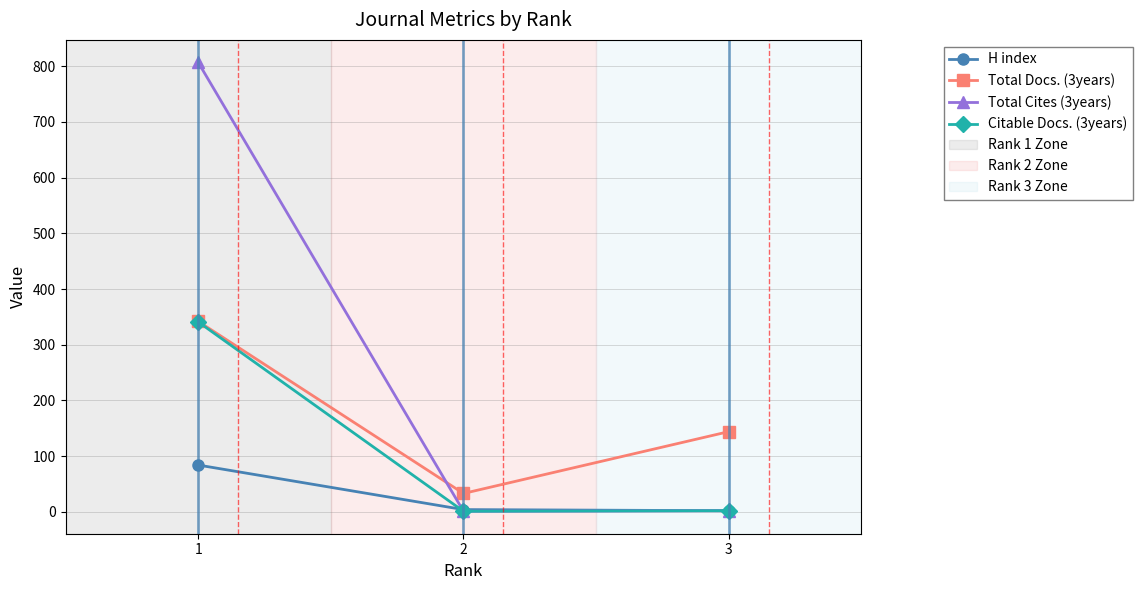

List the series in order of their overall mean, highest first.

Total Cites (3years), Total Docs. (3years), Citable Docs. (3years), H index